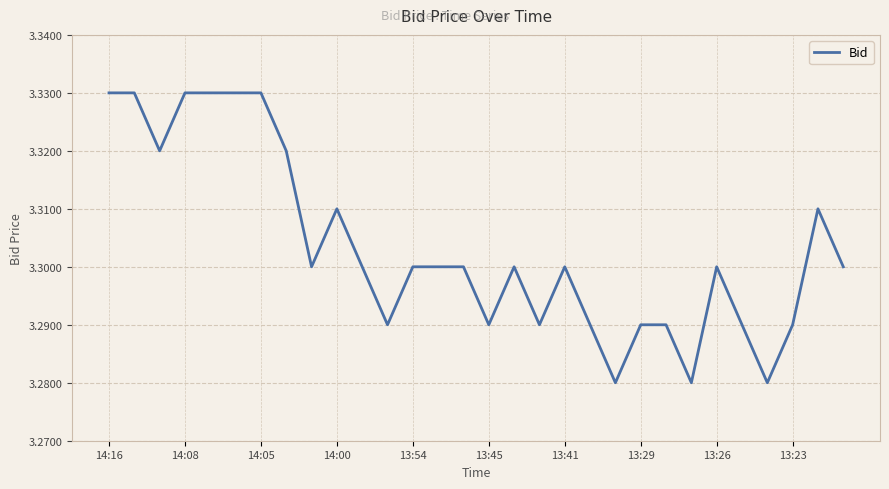

Which has a higher value, 13:23 or 13:54?

13:54